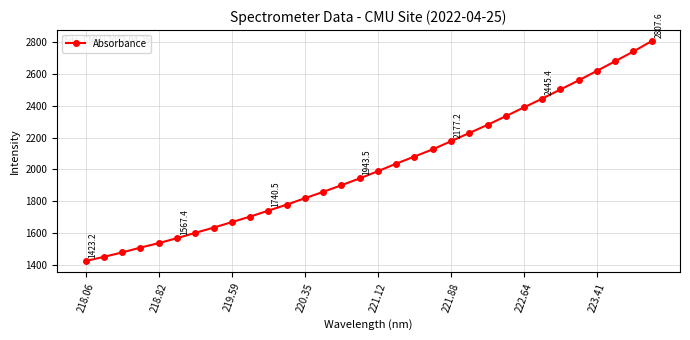

How many series are shown in this chart?

1